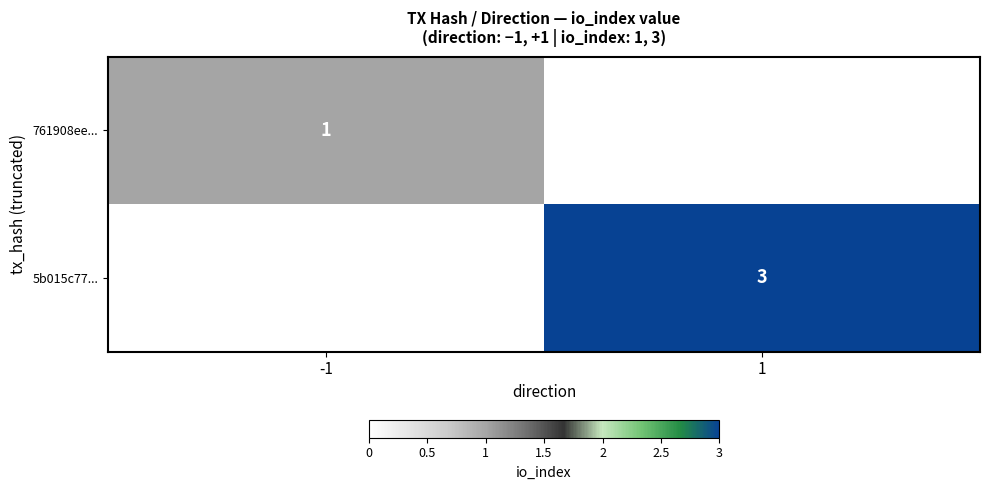

Is it true that 761908ee... equals 1 at -1?

True